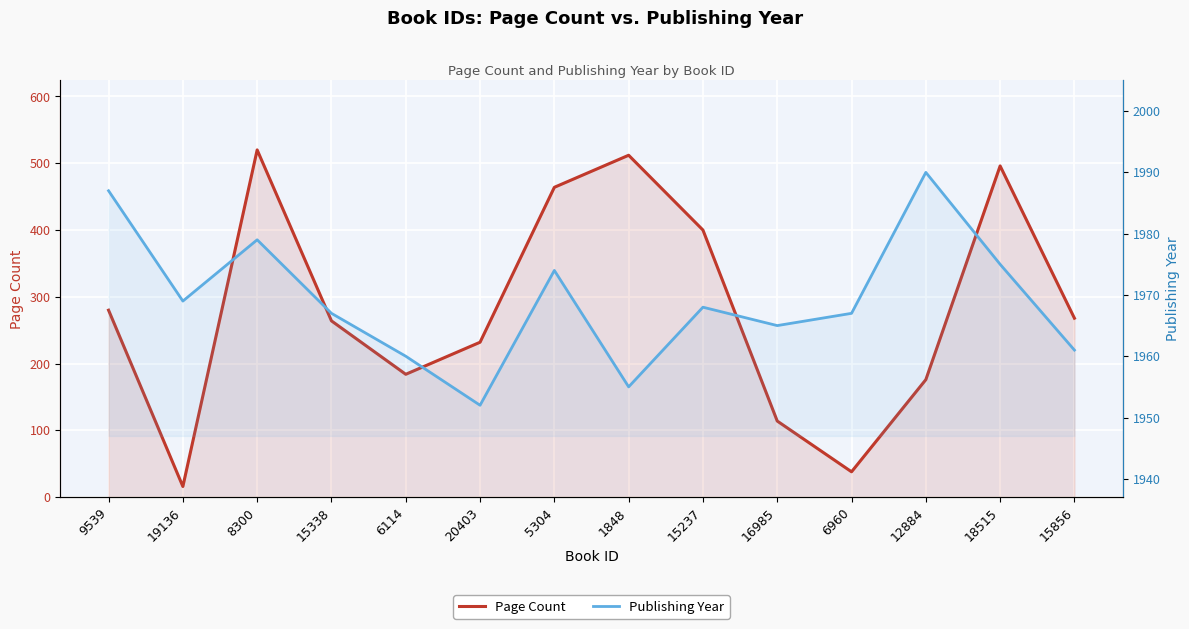

Rank the categories by Publishing Year value from highest to lowest.

12884, 9539, 8300, 18515, 5304, 19136, 15237, 15338, 6960, 16985, 15856, 6114, 1848, 20403